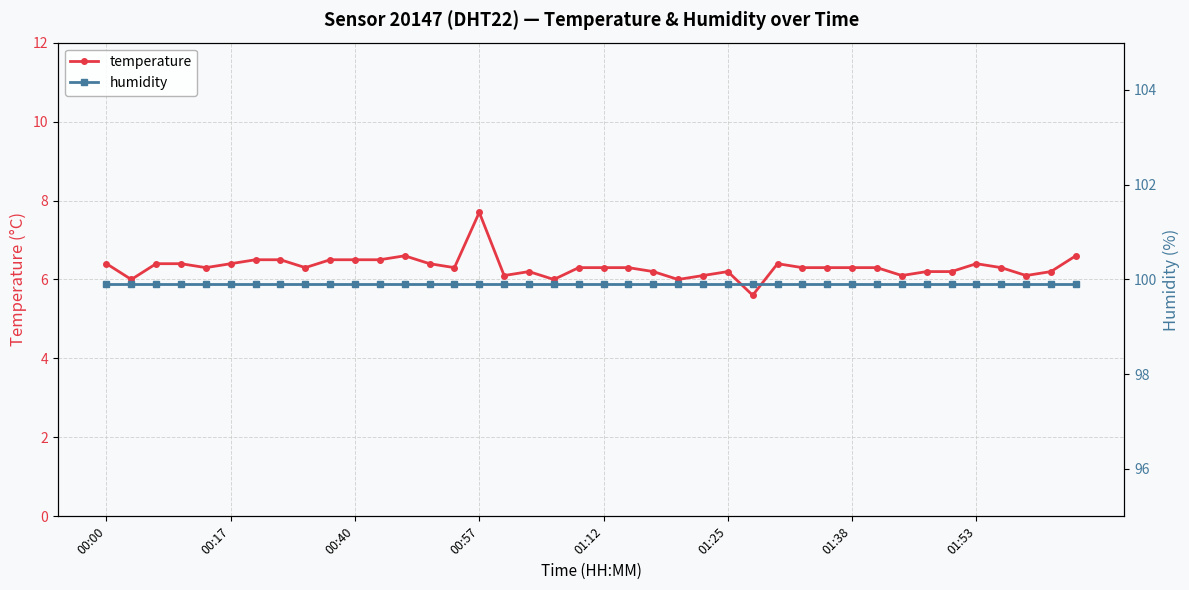

Which series has the widest spread of values?

temperature